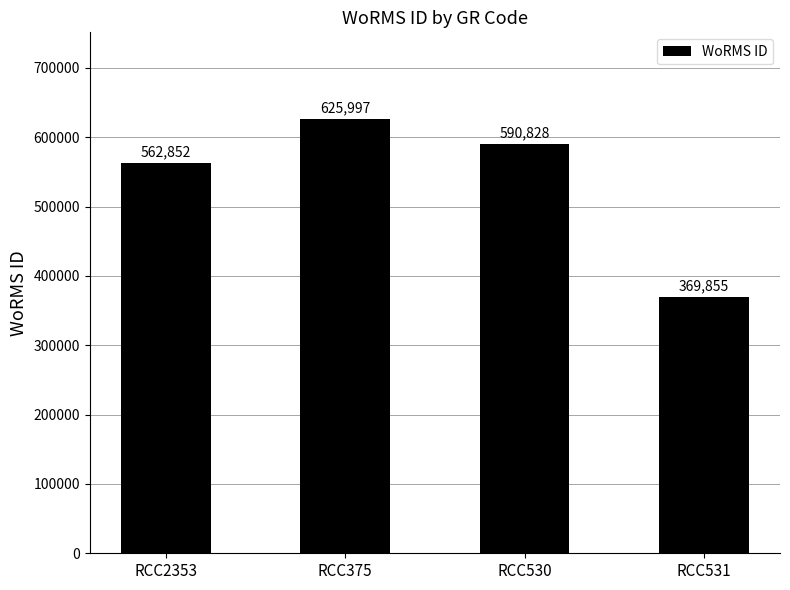

Which category has the highest value across all series?

RCC375